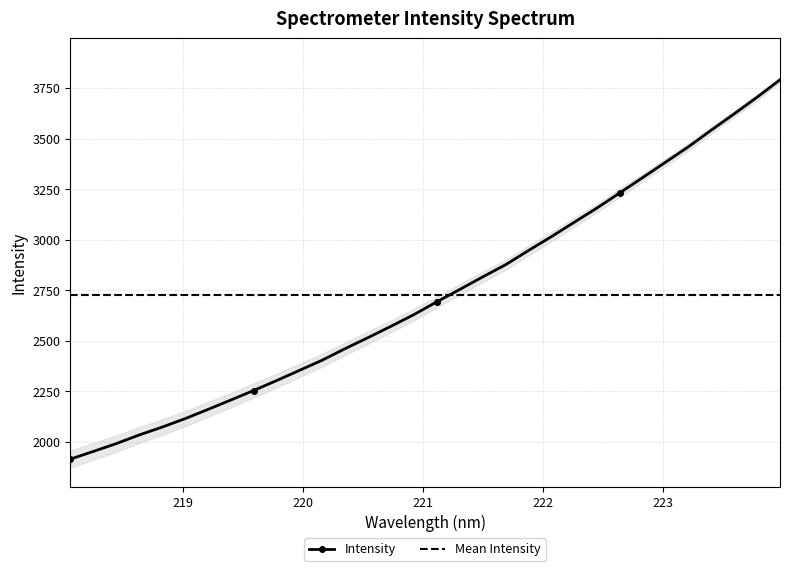

What is the change in value from 219.3979 to 219.9712?

+146.8